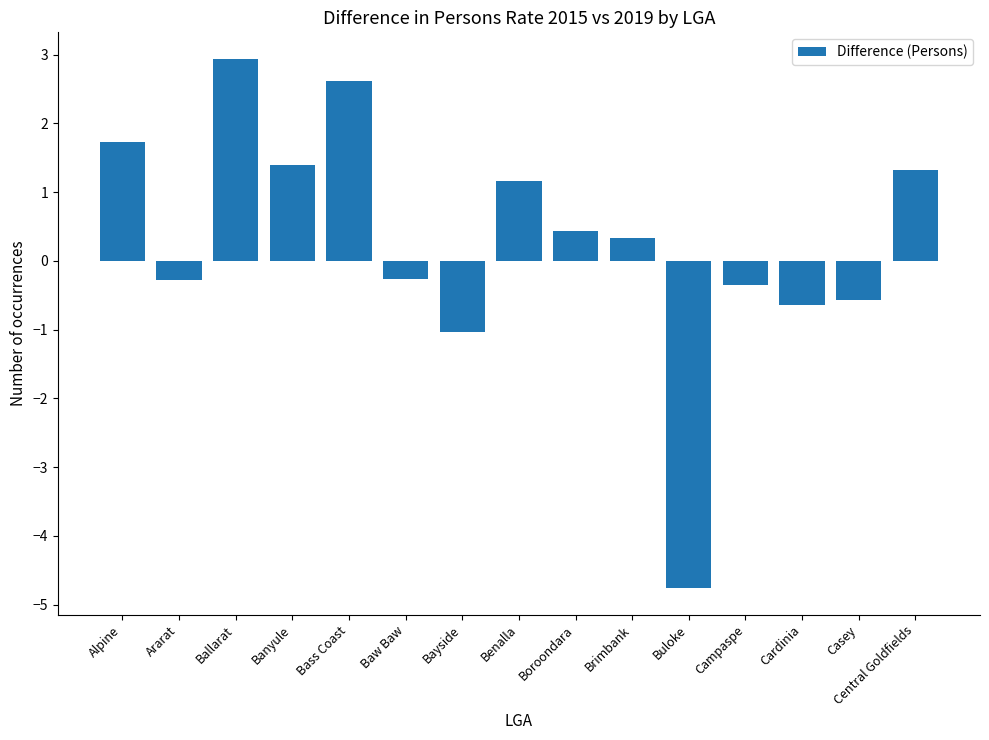

What is the difference between the values at Central Goldfields and Boroondara?

0.9